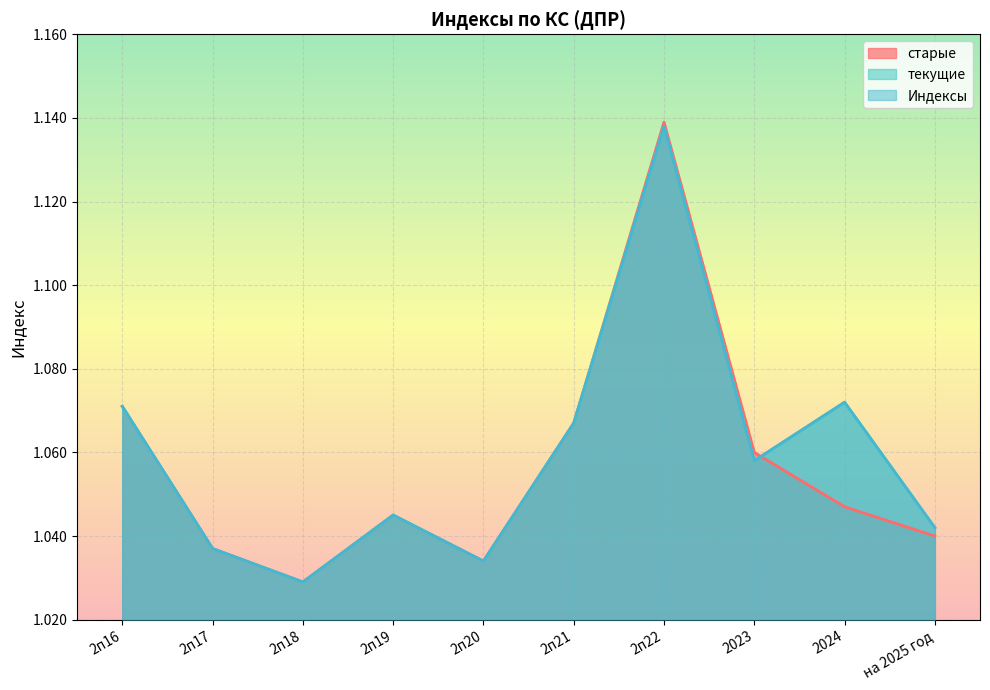

What are all the series names shown in the legend?

старые, текущие, Индексы